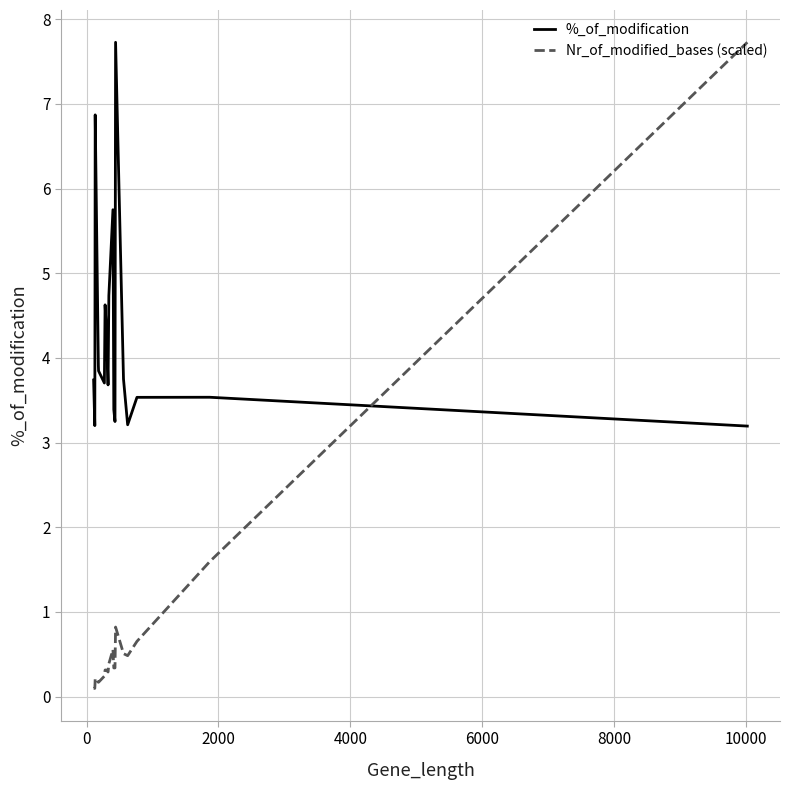

Which series has the largest range (max minus min)?

Nr_of_modified_bases (scaled)